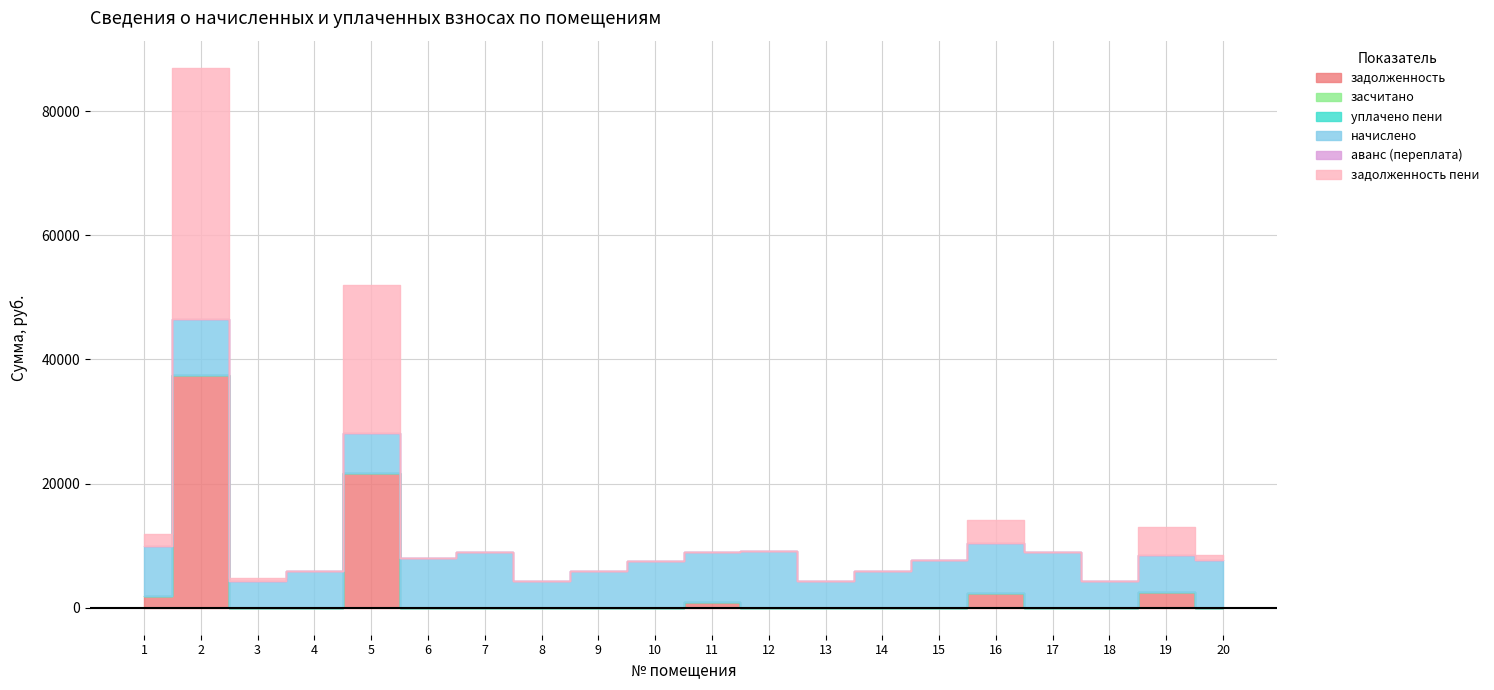

The засчитано series shows 0.0 at 9. True or false?

True